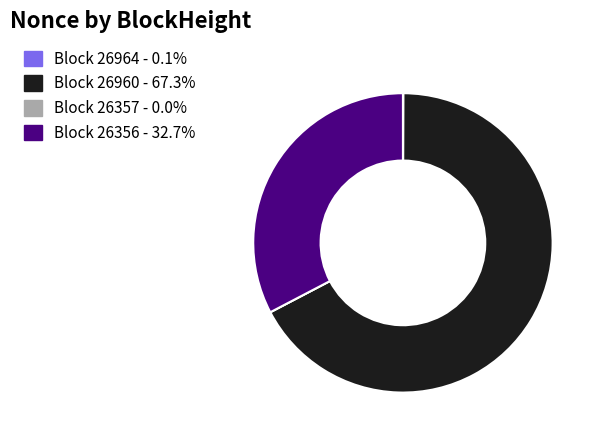

Does Block 26960 - 67.3% represent more than half of the total?

Yes